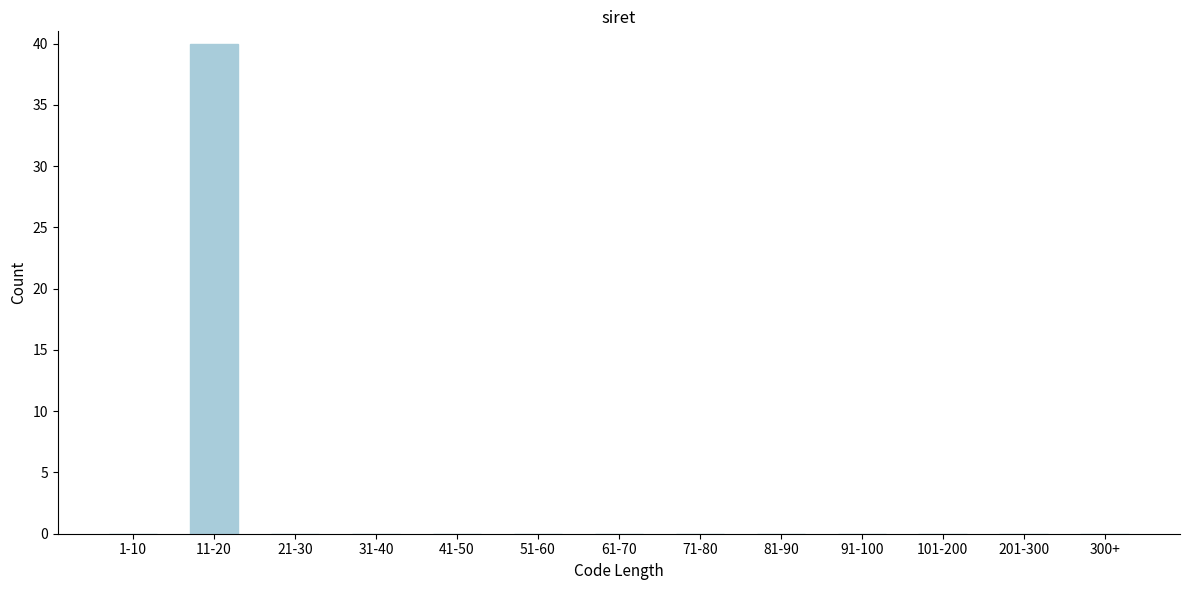

Reading right to left, what are all the values shown in this chart?

300+=0	201-300=0	101-200=0	91-100=0	81-90=0	71-80=0	61-70=0	51-60=0	41-50=0	31-40=0	21-30=0	11-20=40	1-10=0